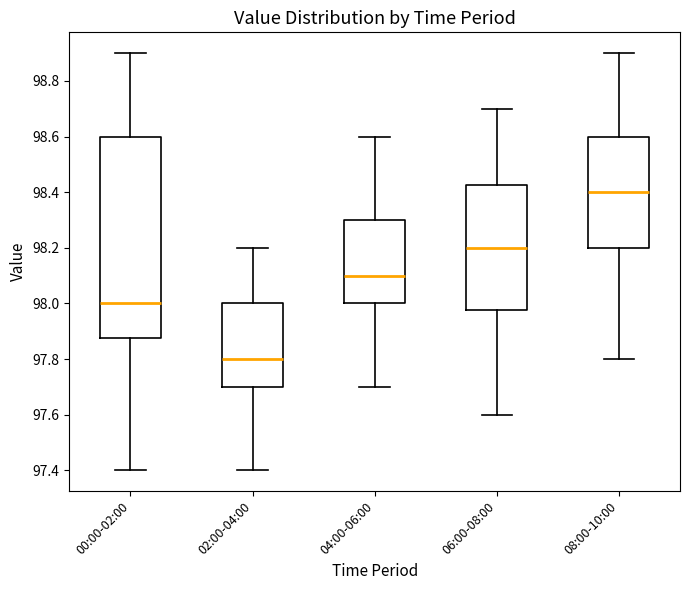

Reading left to right, read every box against the y-axis: the position of its median line, the range the box covers, and the ends of its whiskers. The values are not printed on the chart, so give them approximately, as read against the axis.

00:00-02:00: median 98.00, box 97.88 to 98.60, whiskers 97.40 to 98.90
02:00-04:00: median 97.80, box 97.70 to 98.00, whiskers 97.40 to 98.20
04:00-06:00: median 98.10, box 98.00 to 98.30, whiskers 97.70 to 98.60
06:00-08:00: median 98.20, box 97.98 to 98.42, whiskers 97.60 to 98.70
08:00-10:00: median 98.40, box 98.20 to 98.60, whiskers 97.80 to 98.90